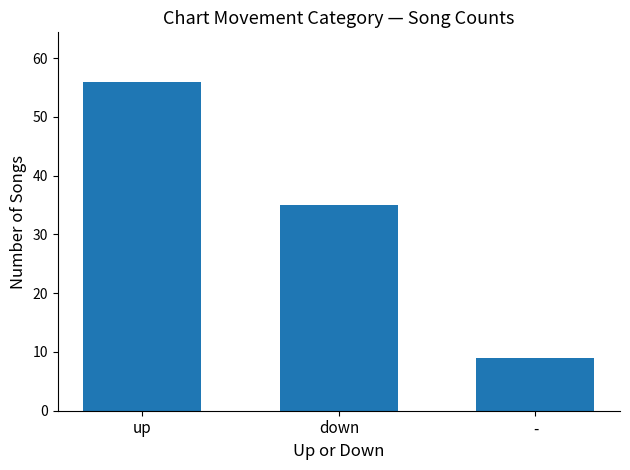

True or false: the data shows 35 at down.

True